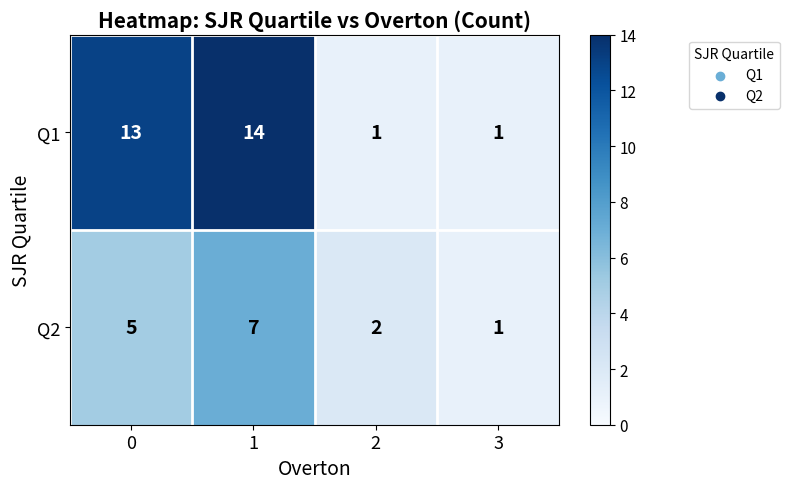

Is it true that Q2 equals 1 at 2?

False